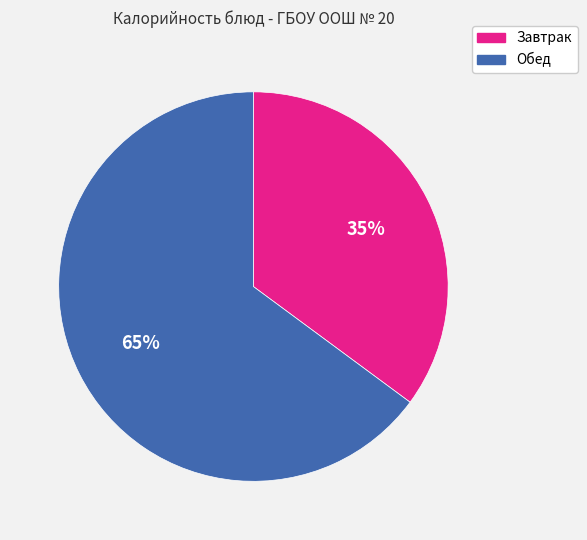

What percentage is the Завтрак slice, to the nearest percent?

35%